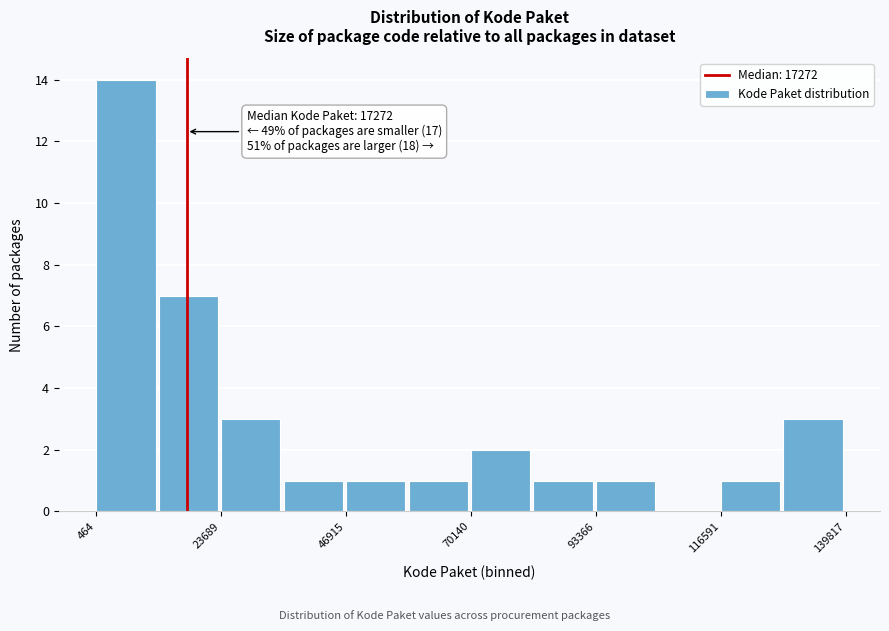

Read against the x-axis, roughly where is the centre of the tallest bar?

5000